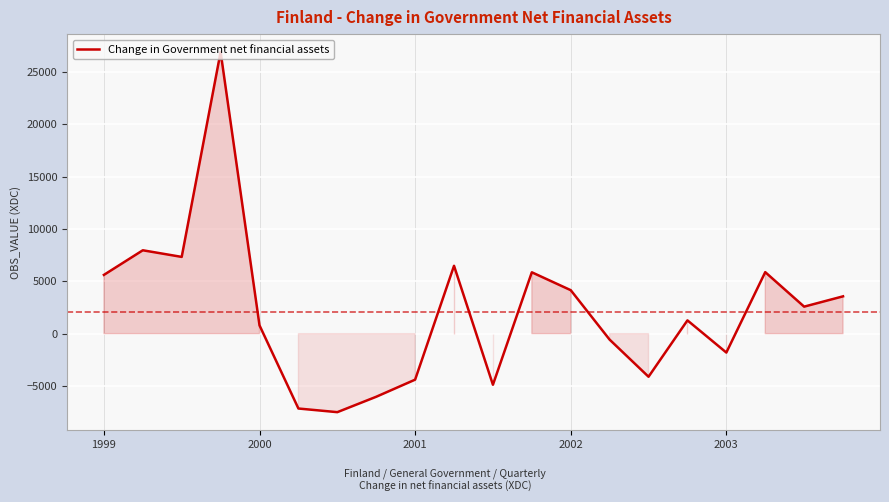

What is the difference between the maximum and minimum values?

34407